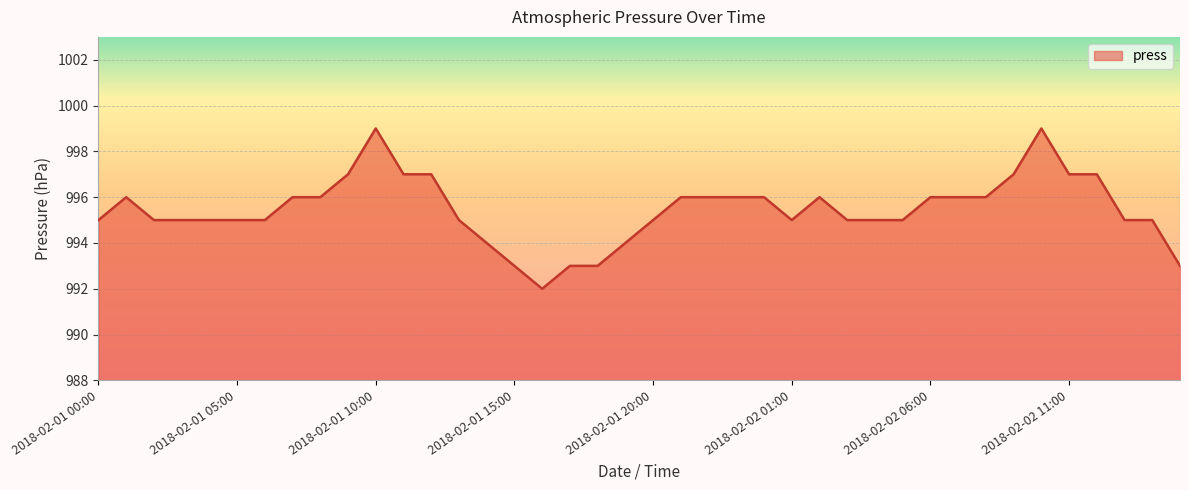

What is the minimum value shown in the chart?

992